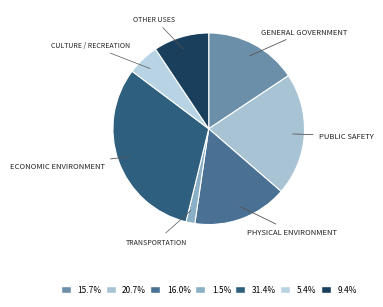

Which category has the smallest portion of the pie?

Transportation